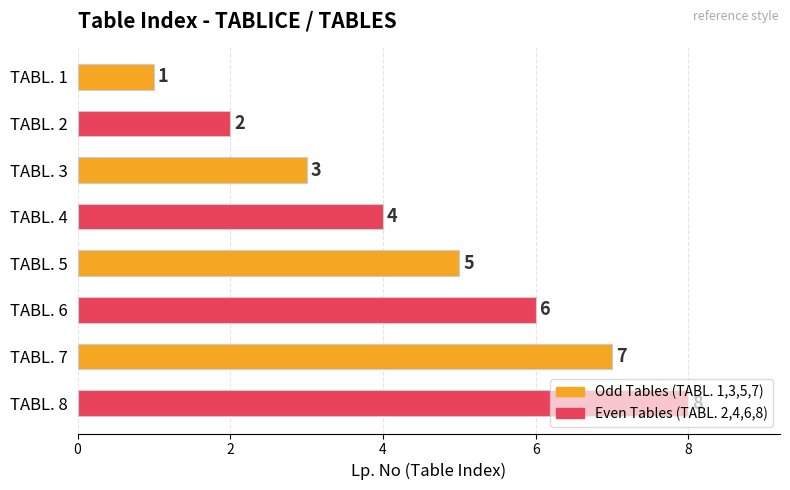

What is the sum of all values?

36